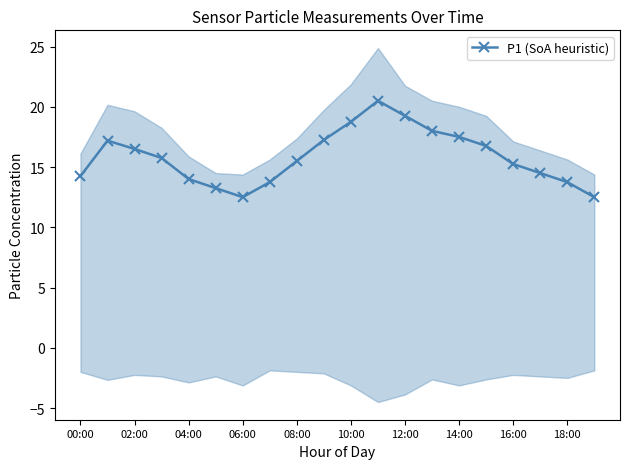

Is it true that P1 (SoA heuristic) equals 15.2 at 16:00?

True